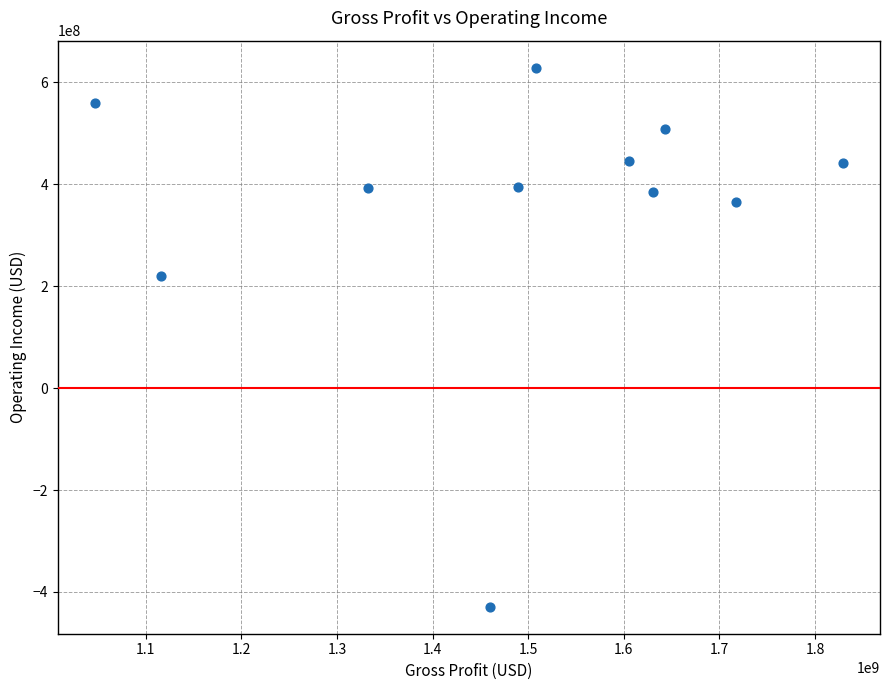

What is the average X value?

1488945182